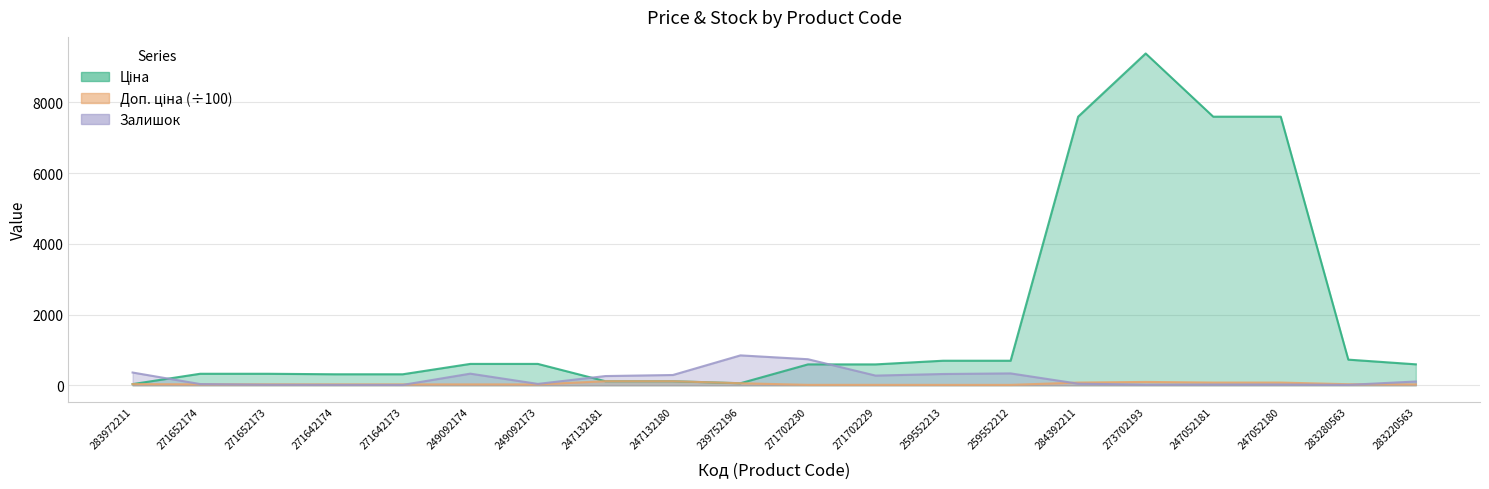

What is the average value of the Доп. ціна series?

44.2